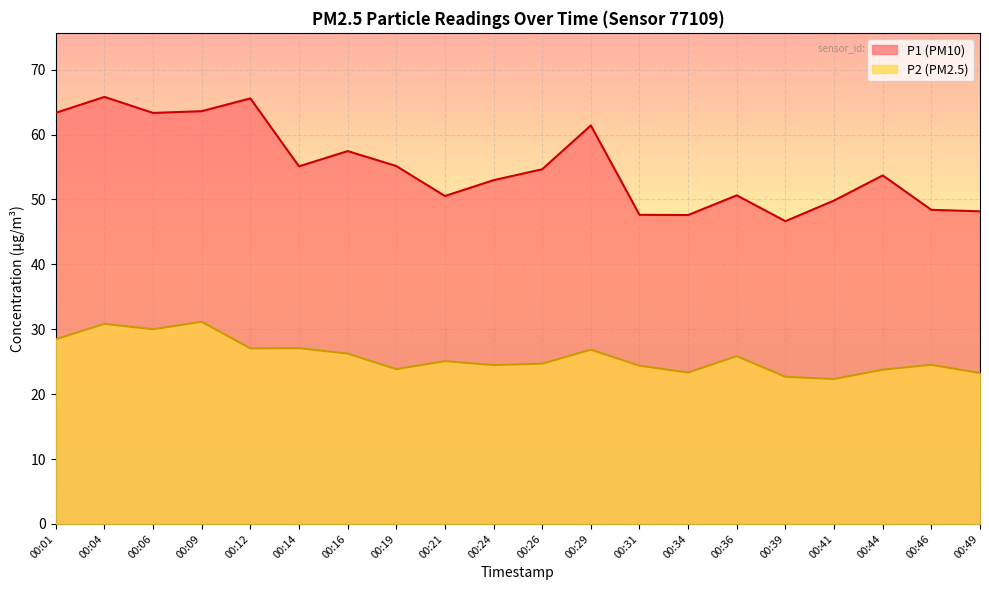

What are all the series names shown in the legend?

P1 (PM10), P2 (PM2.5)